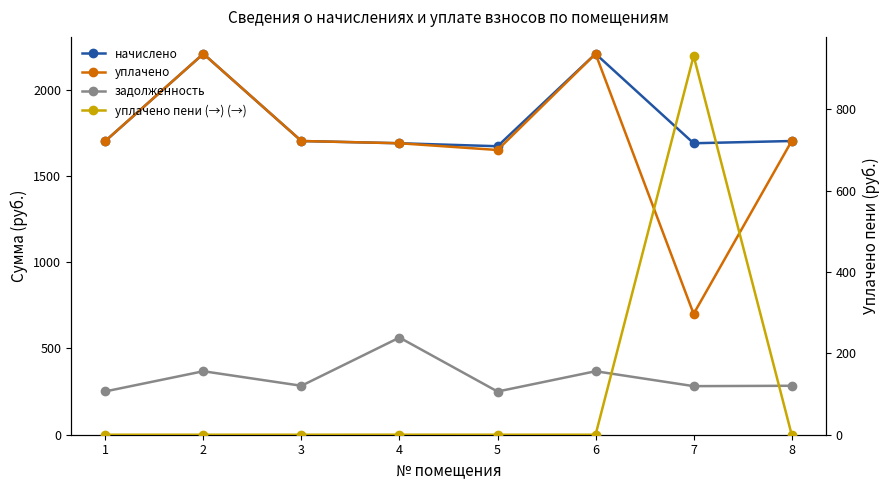

Which series has the largest total across all categories?

начислено